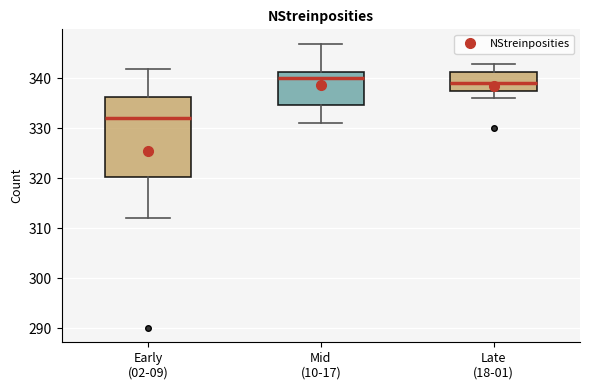

Where does the median line of the box for Mid (10-17) sit on the y-axis? The values are not printed on the chart, so give them approximately, as read against the axis.

340